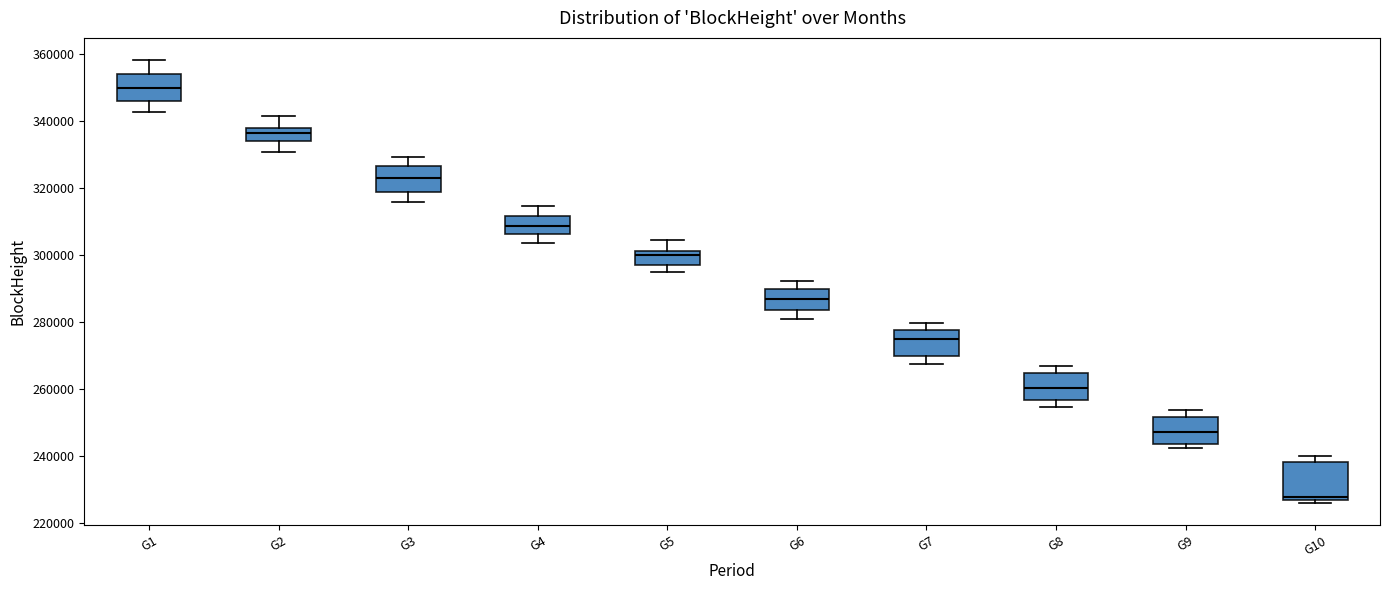

Reading left to right, transcribe this box plot: for each box, give where its median line is, the range the box spans, and where its two whiskers end, as read against the y-axis. The values are not printed on the chart, so give them approximately, as read against the axis.

G1: median 350000, box 346000 to 354000, whiskers 342000 to 358000
G2: median 336000, box 334000 to 338000, whiskers 330000 to 342000
G3: median 322000, box 318000 to 326000, whiskers 316000 to 330000
G4: median 308000, box 306000 to 312000, whiskers 304000 to 314000
G5: median 300000, box 296000 to 302000, whiskers 294000 to 304000
G6: median 286000, box 284000 to 290000, whiskers 280000 to 292000
G7: median 274000, box 270000 to 278000, whiskers 268000 to 280000
G8: median 260000, box 256000 to 264000, whiskers 254000 to 266000
G9: median 248000, box 244000 to 252000, whiskers 242000 to 254000
G10: median 228000 (just above the box's lower edge), box 228000 to 238000, whiskers 226000 to 240000